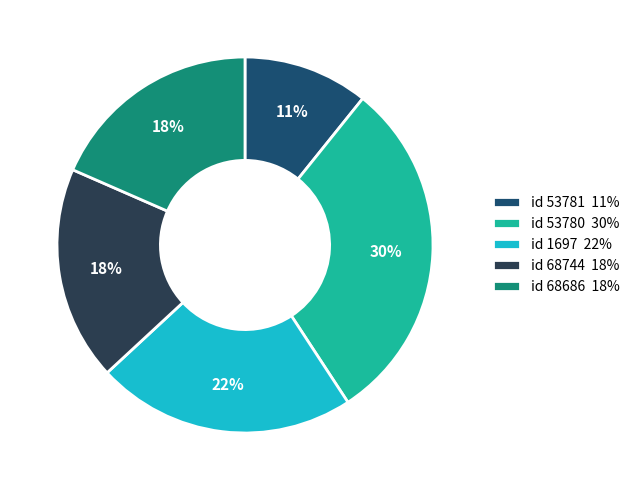

Approximately how many times larger is the value at id 53781 11% compared to id 68686 18%?

0.6